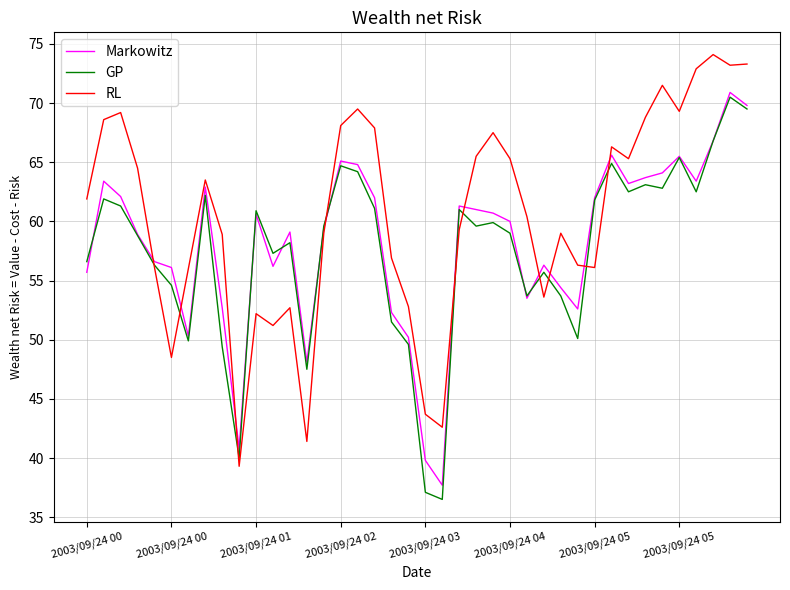

What is the highest value of the Markowitz series?

70.9